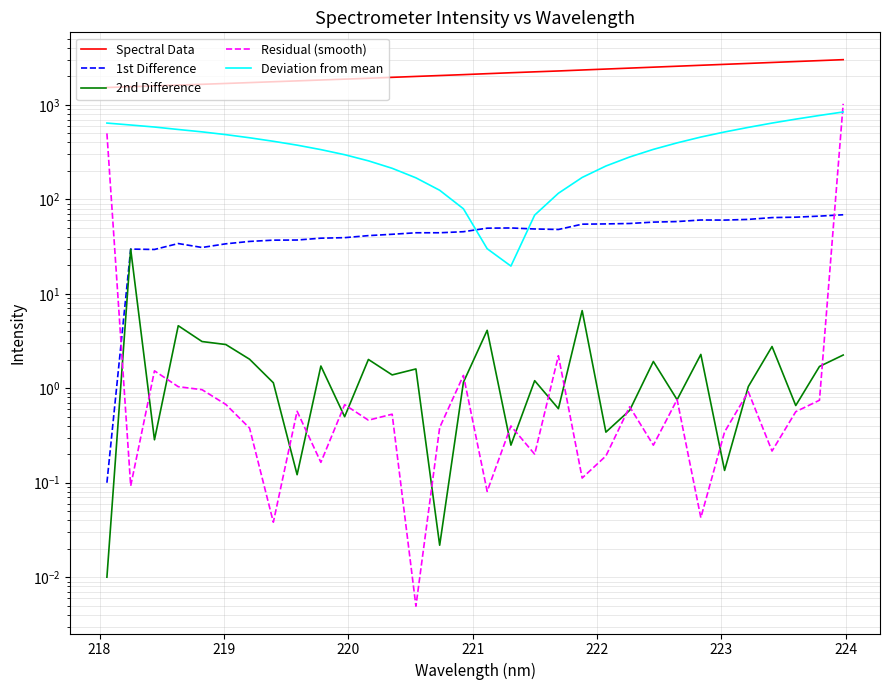

What are all the series names shown in the legend?

Spectral Data, 1st Difference, 2nd Difference, Residual (smooth), Deviation from mean